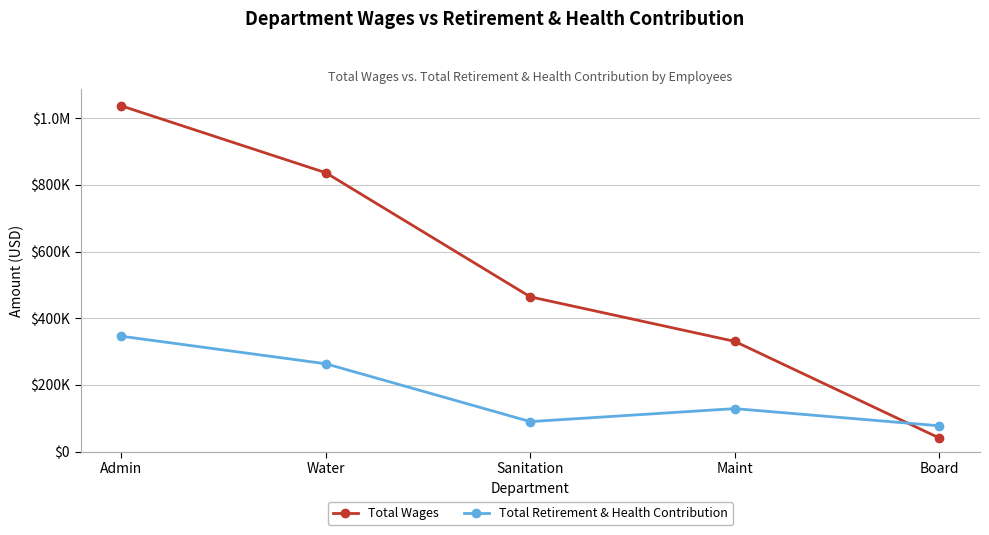

At which category is the sum across all series the highest?

Admin